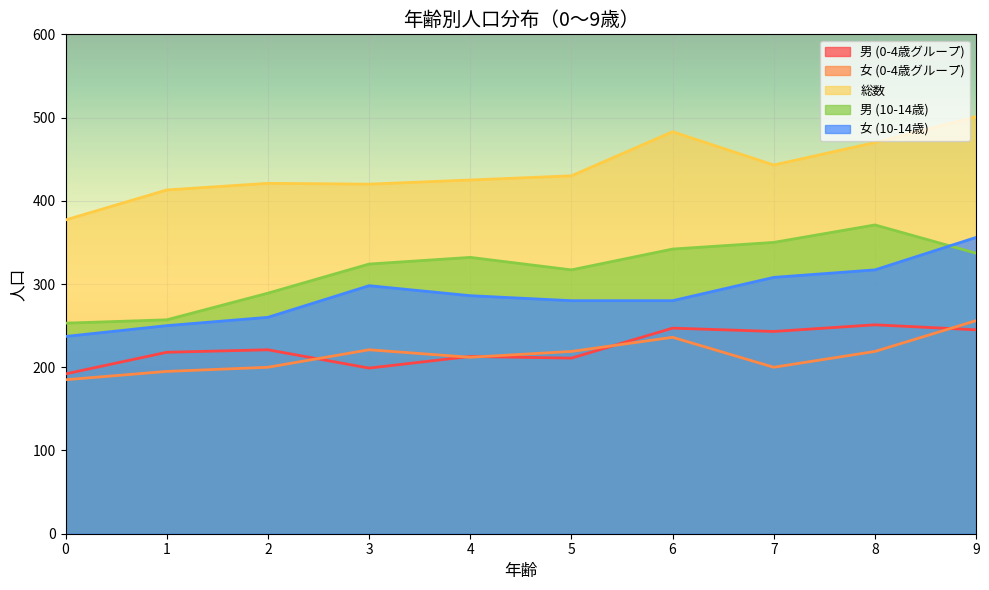

What is the sum of all 男 (10-14歳) values?

3172